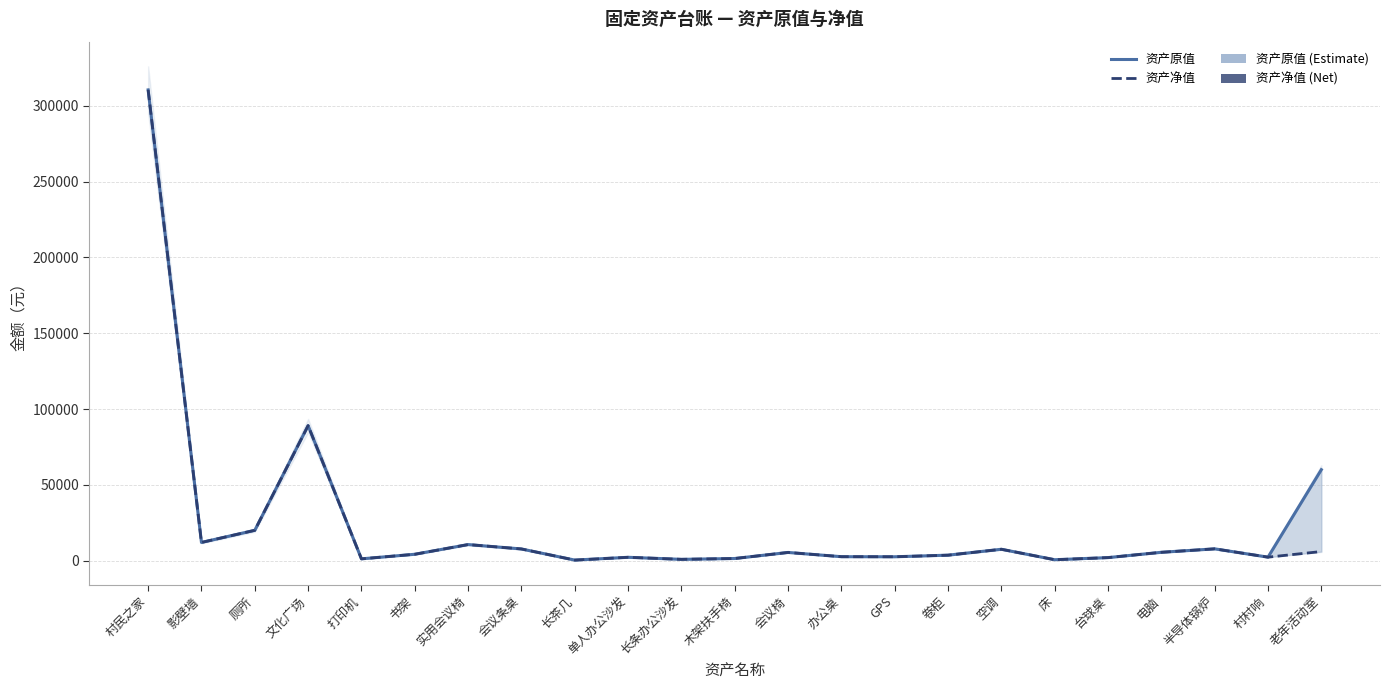

What are all the series names shown in the legend?

资产原值, 资产净值